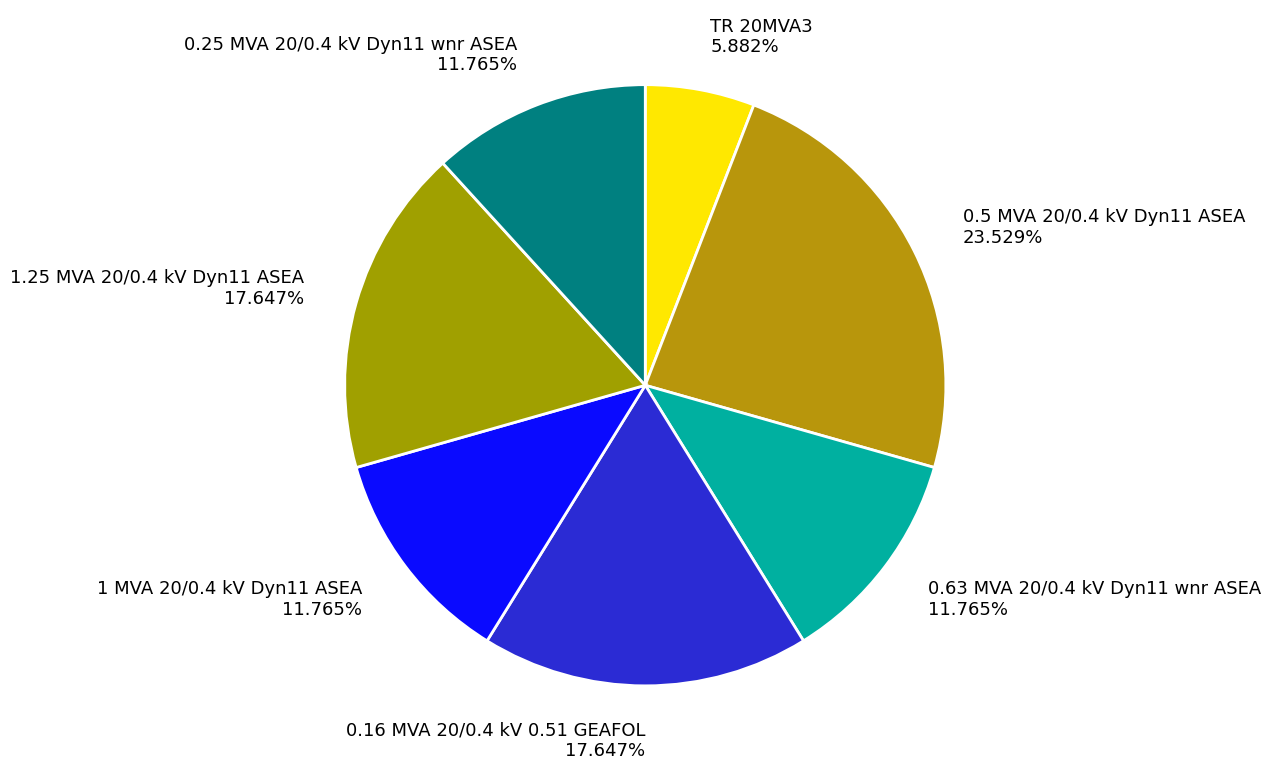

To the nearest percent, what is the combined percentage of 0.63 MVA 20/0.4 kV Dyn11 wnr ASEA and 1.25 MVA 20/0.4 kV Dyn11 ASEA?

29%